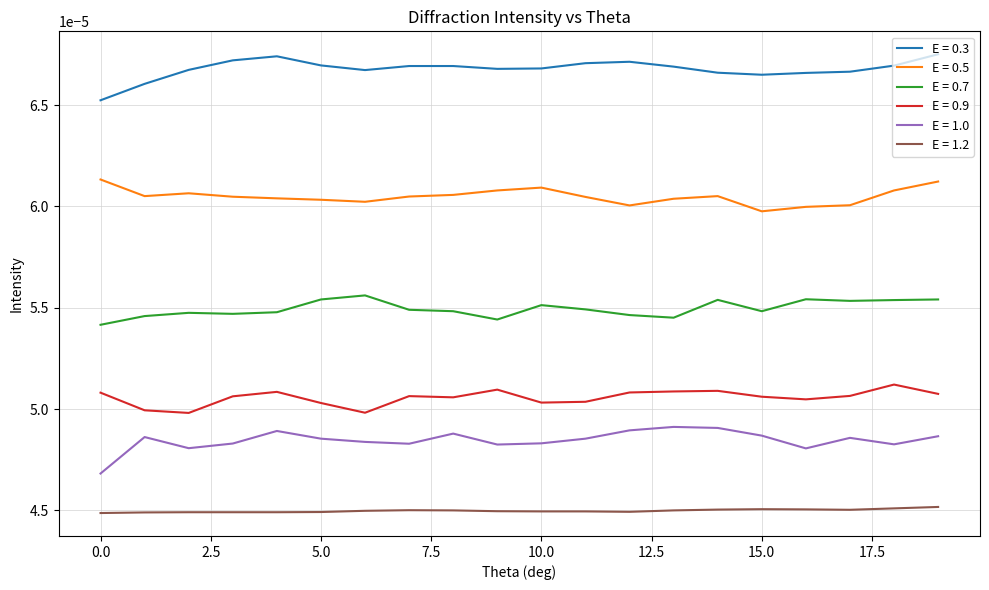

True or false: E = 0.7 and E = 0.3 intersect in this chart.

False